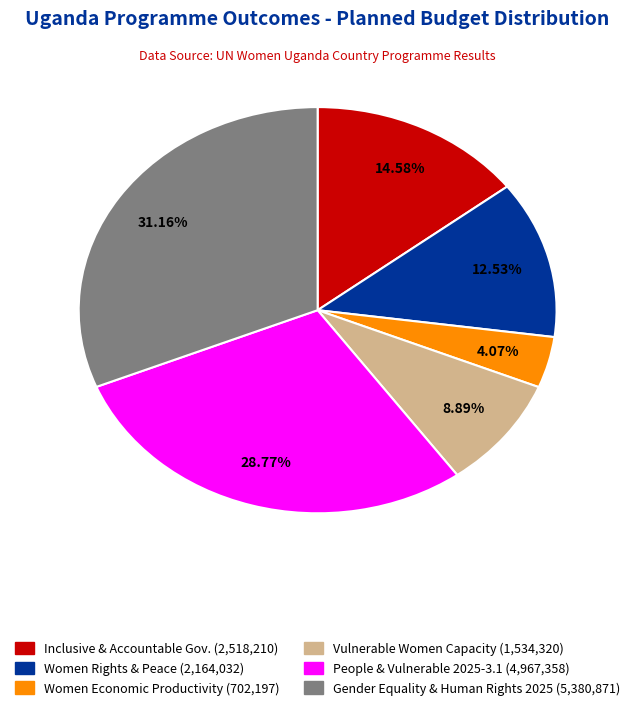

Is there a majority slice in this chart?

No